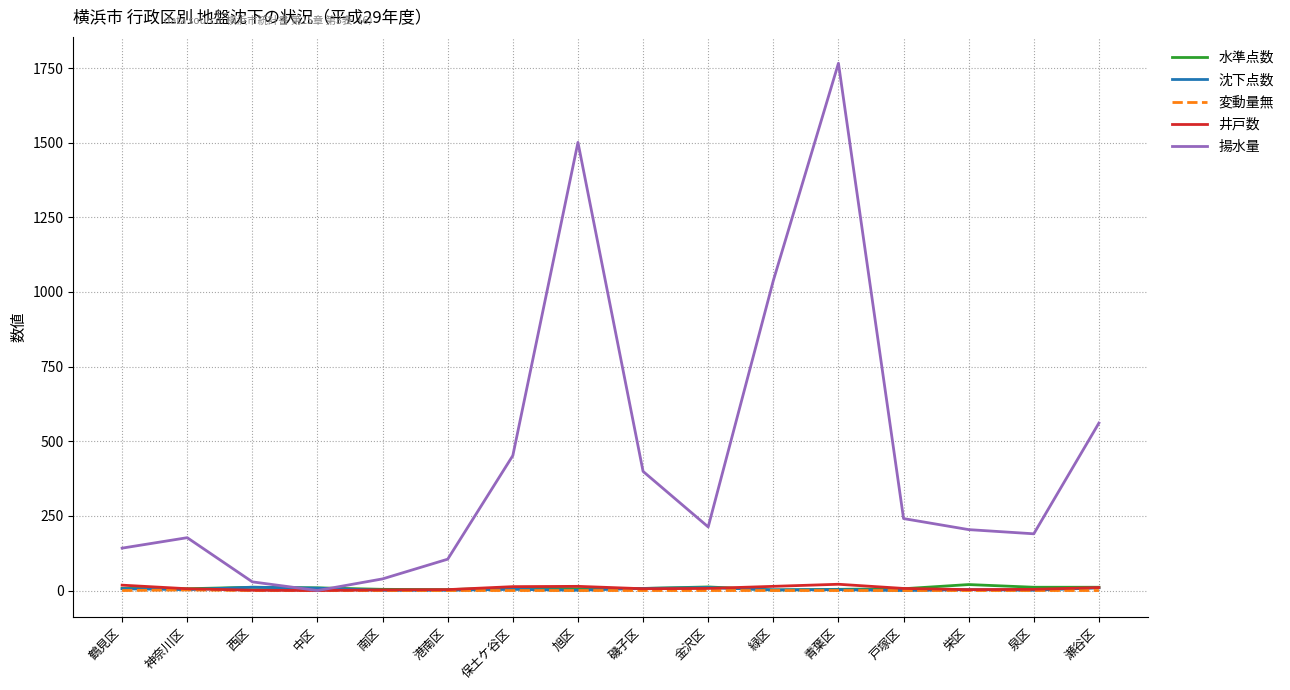

What is the difference between the 沈下点数 values at 青葉区 and 鶴見区?

3